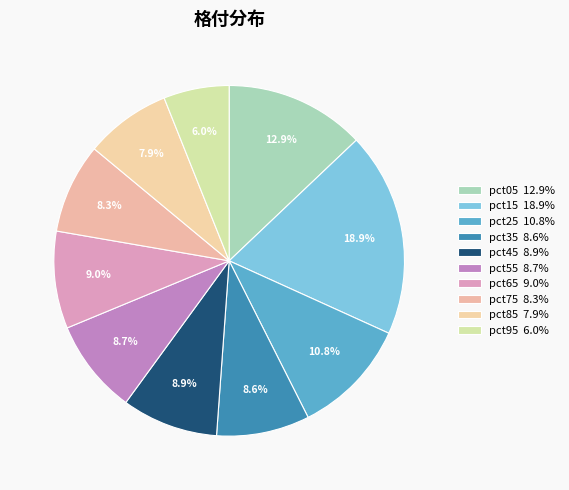

How many segments does this pie chart have?

10